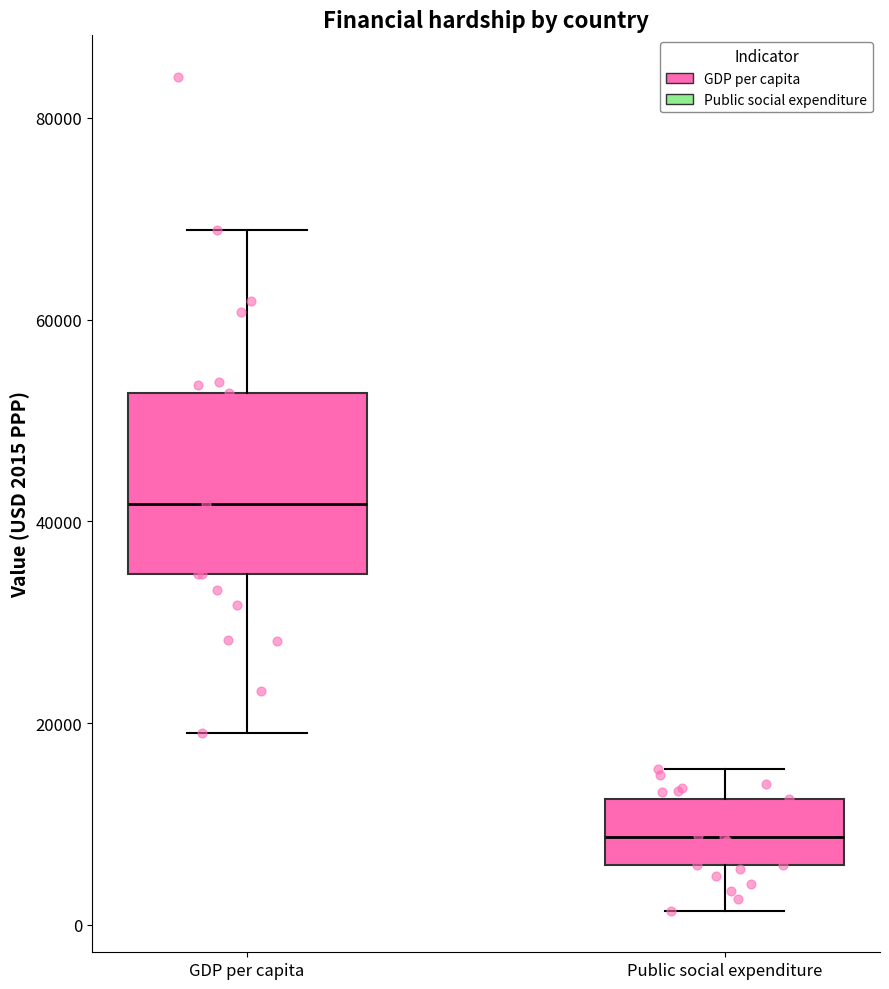

Comparing the boxes themselves (not the whiskers), which one is the tallest?

GDP per capita